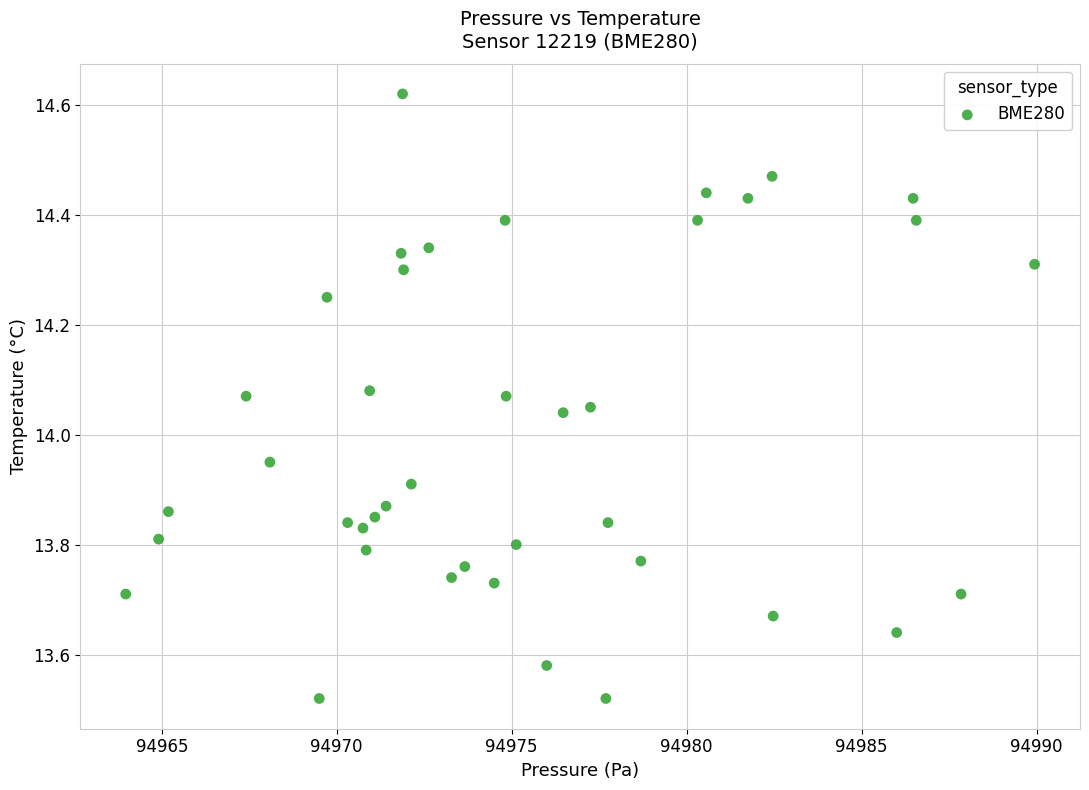

What is the range of Y values (max minus min)?

1.1